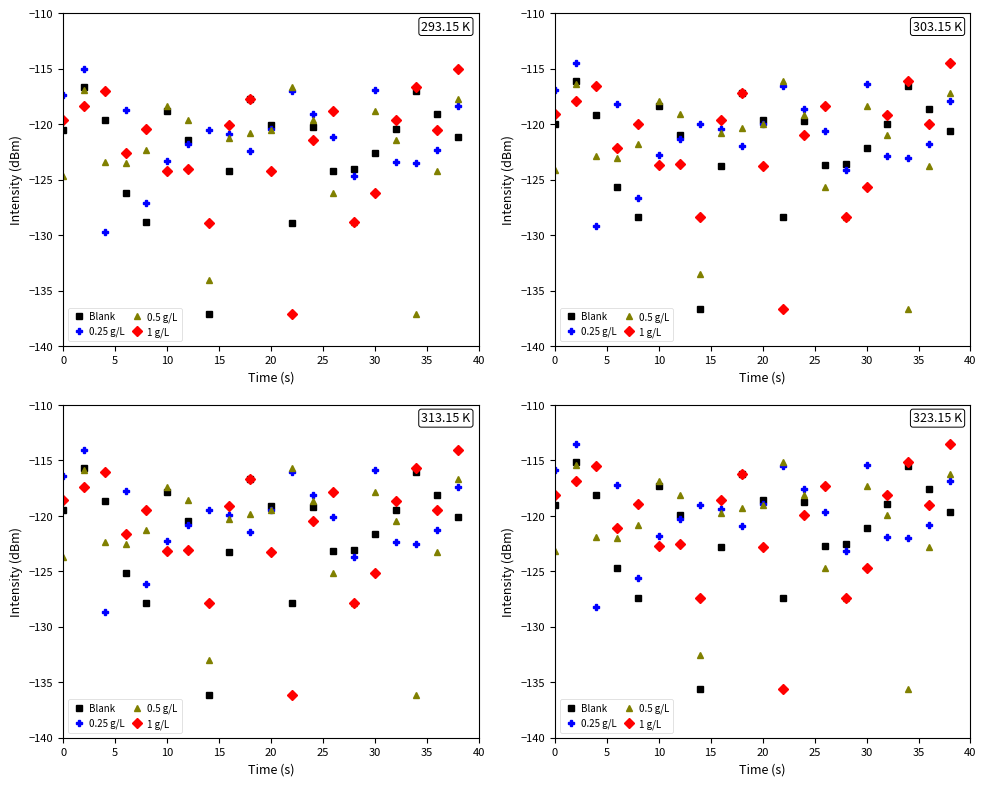

What is the spread (max minus min) of values at 5?

3.4